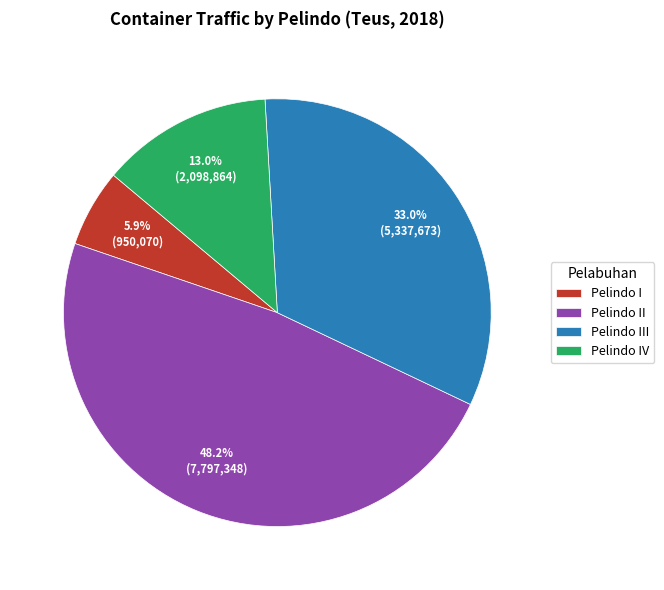

Between Pelindo I and Pelindo II, which is larger?

Pelindo II